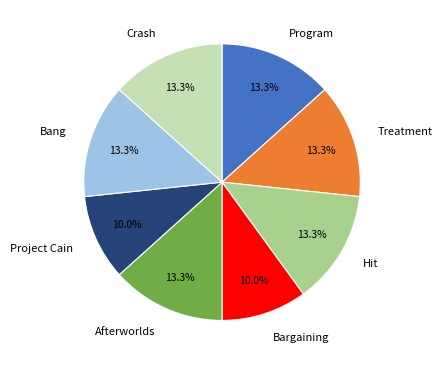

How many segments does this pie chart have?

8